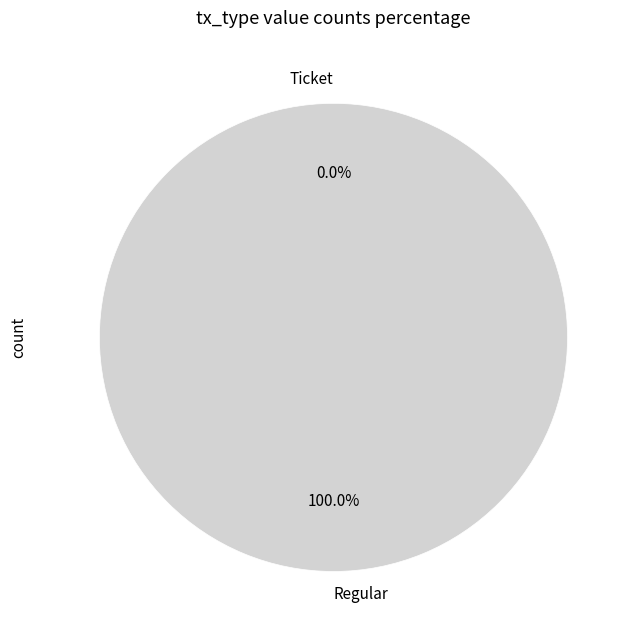

Is Ticket the majority of the pie?

No